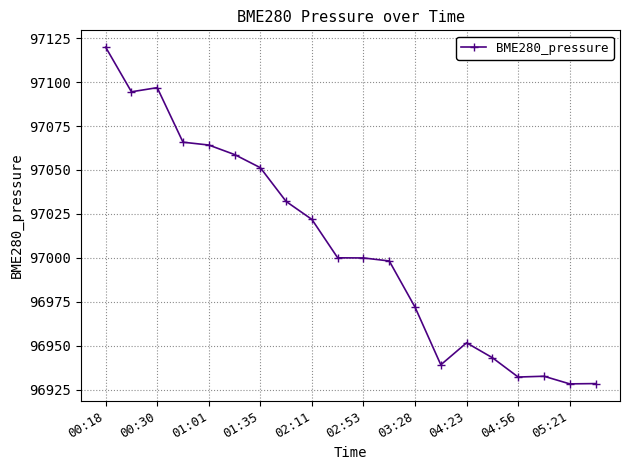

What is the difference between the second highest and minimum values?

168.5